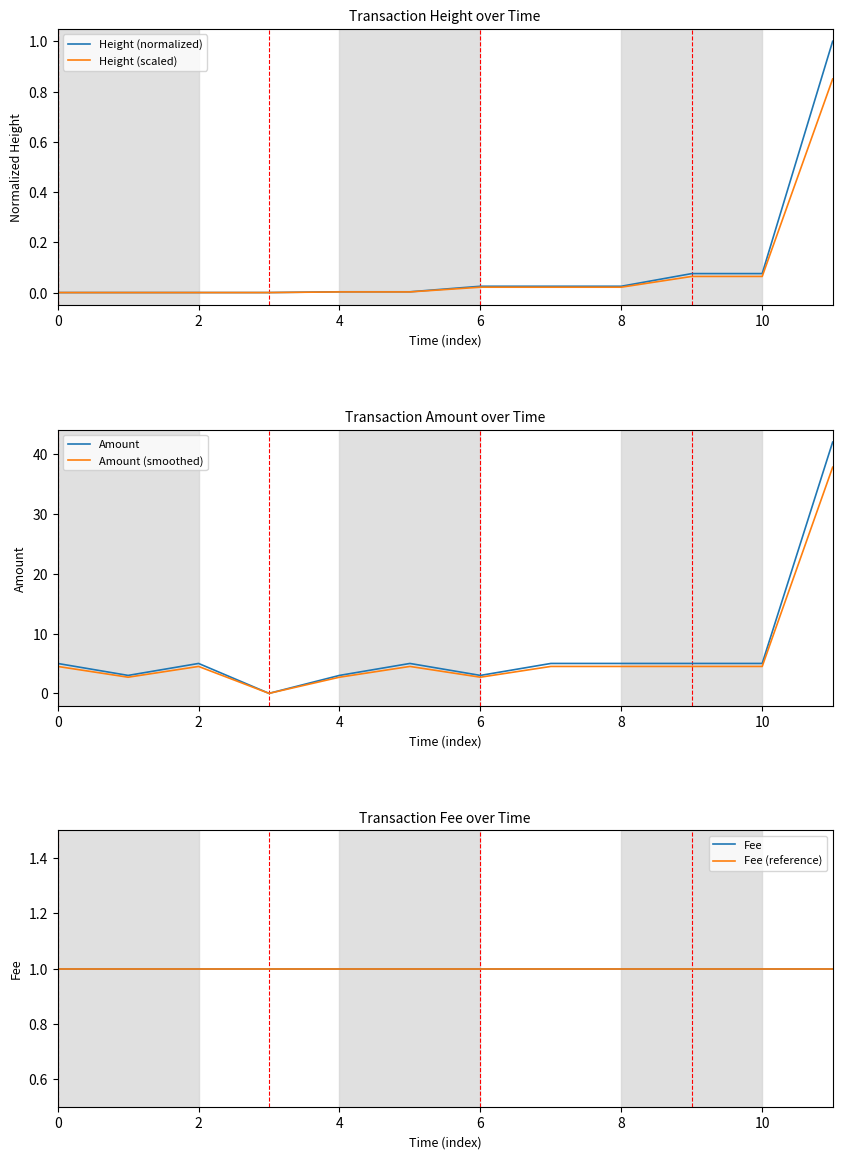

What is the greatest value displayed?

42.0